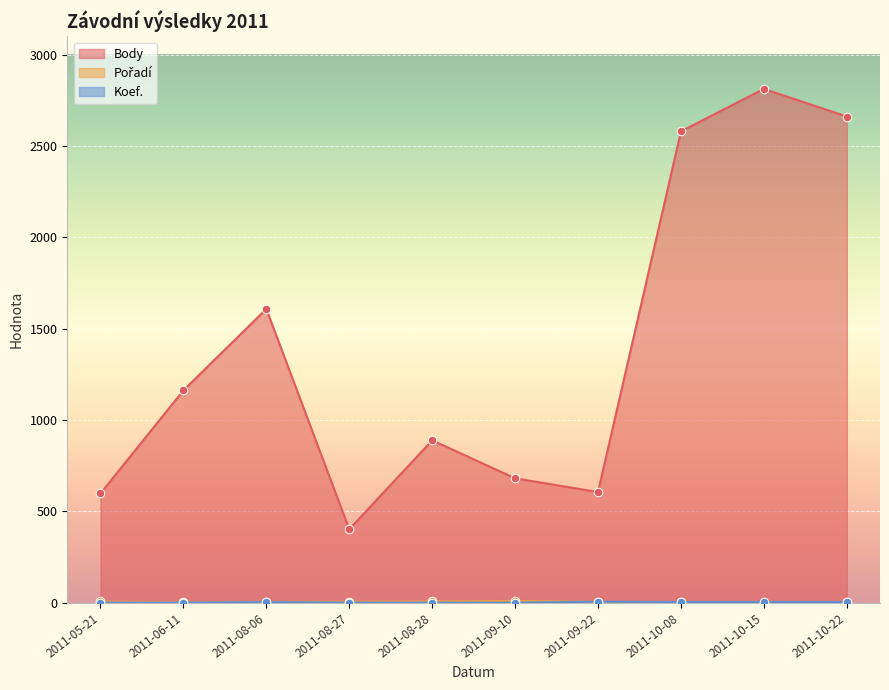

At how many categories does at least one series exceed 1736?

3